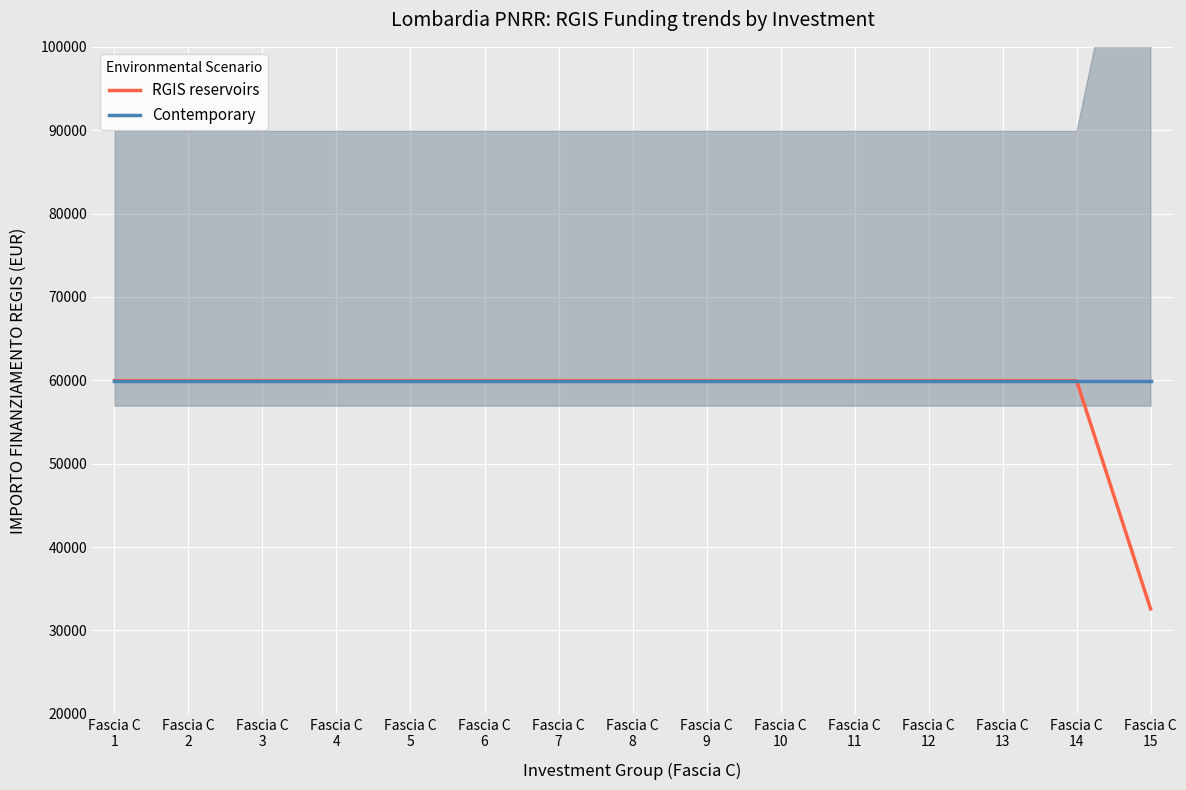

The Contemporary series shows 37277 at Fascia C
9. True or false?

False